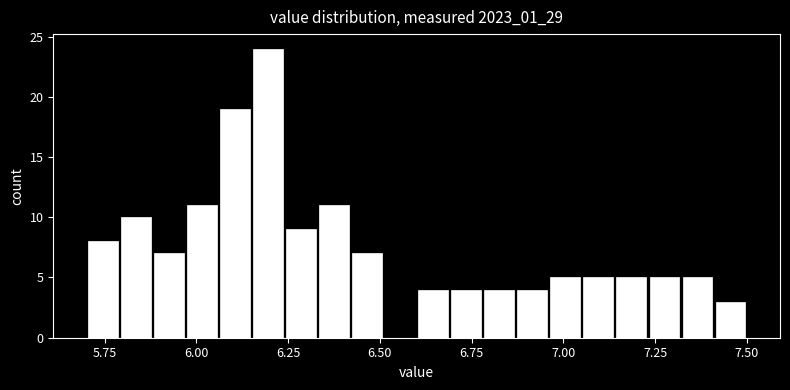

Read against the x-axis, roughly where is the centre of the tallest bar?

6.20